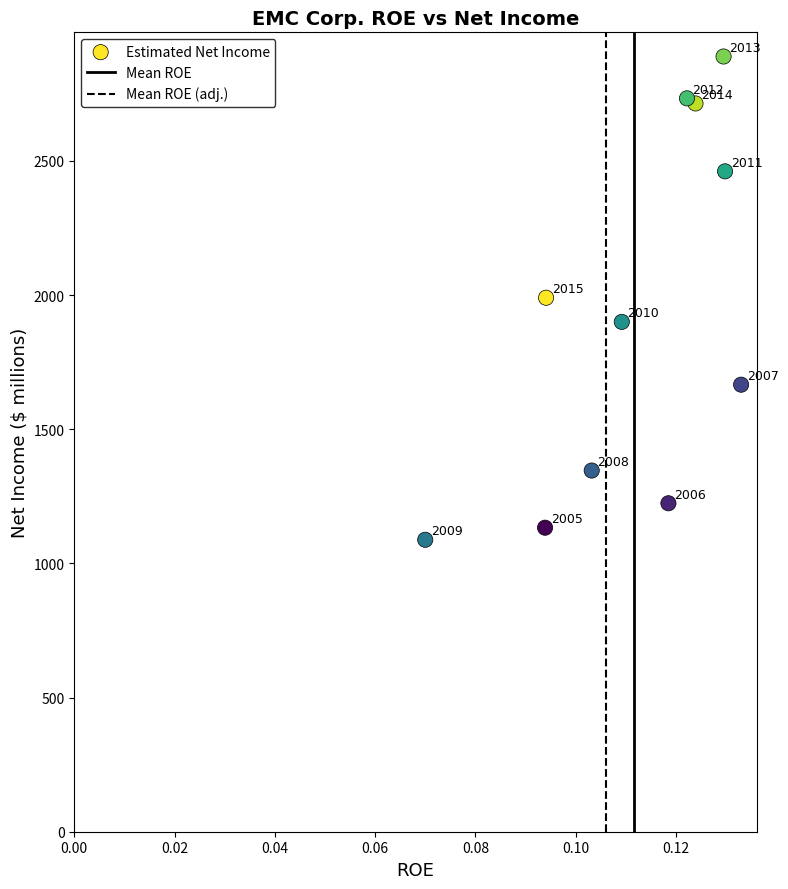

What is the range of Y values (max minus min)?

1801